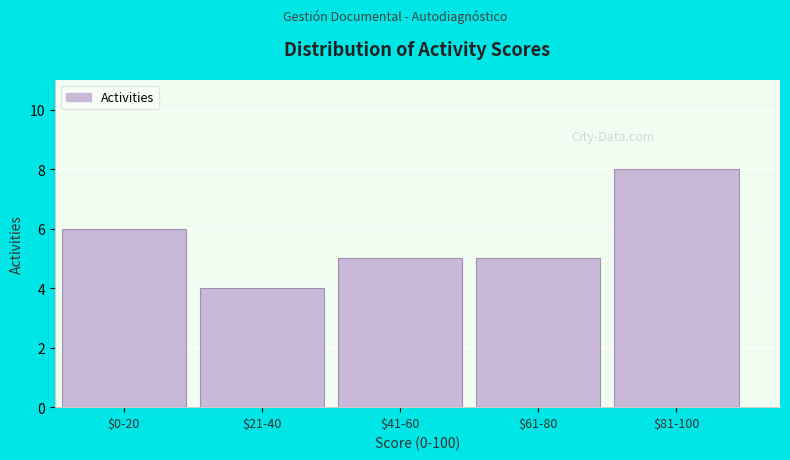

Reading left to right, list all the values displayed in this chart.

6	4	5	5	8